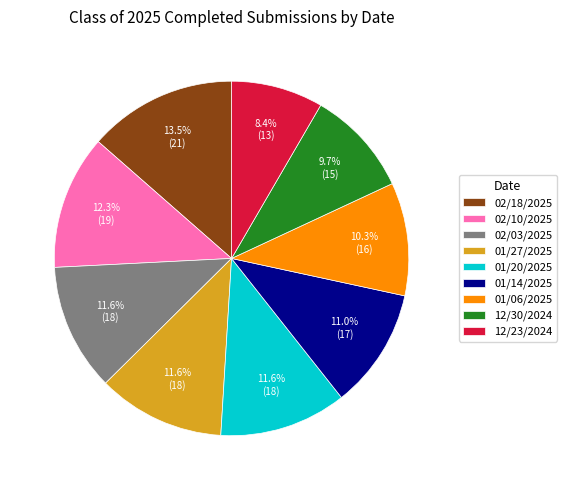

Is there any slice that represents more than half of the pie?

No